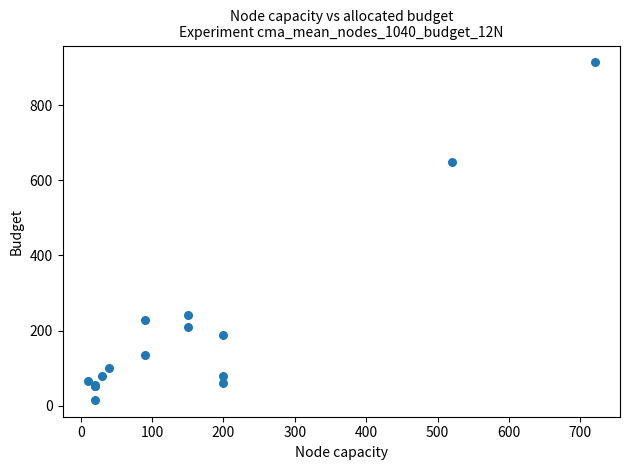

What Y value in the scatter plot is closest to 464?

647.3